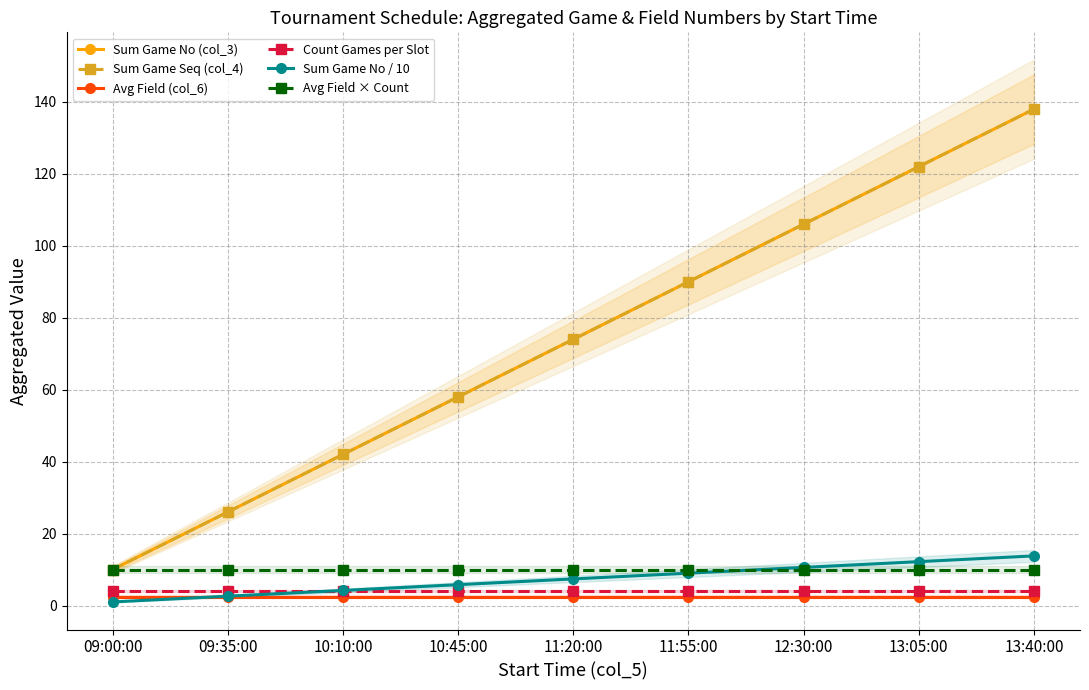

What is the difference between the highest and lowest values at 12:30:00?

103.5